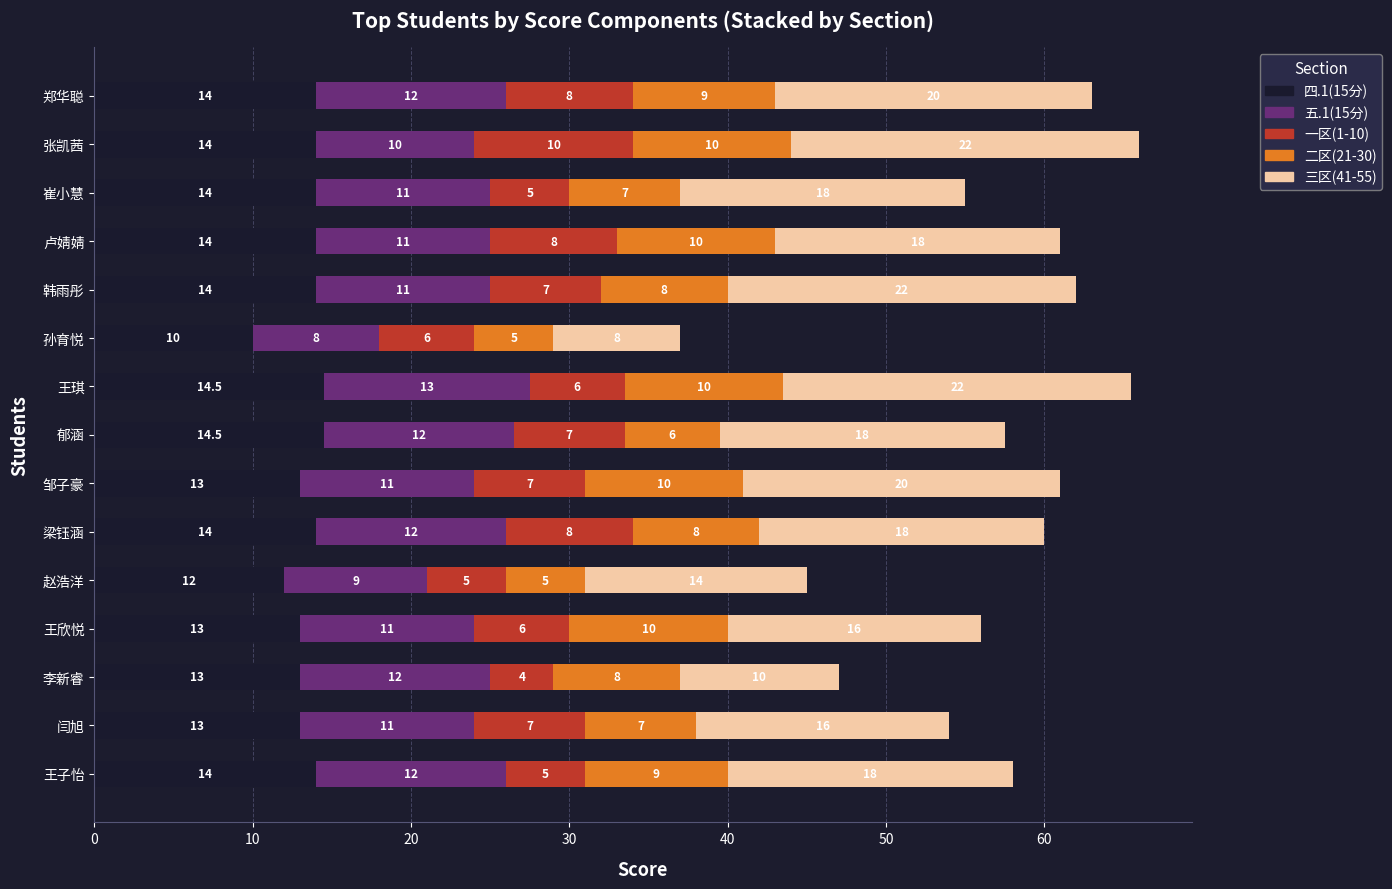

What is the highest value of the 四.1(15分) series?

14.5